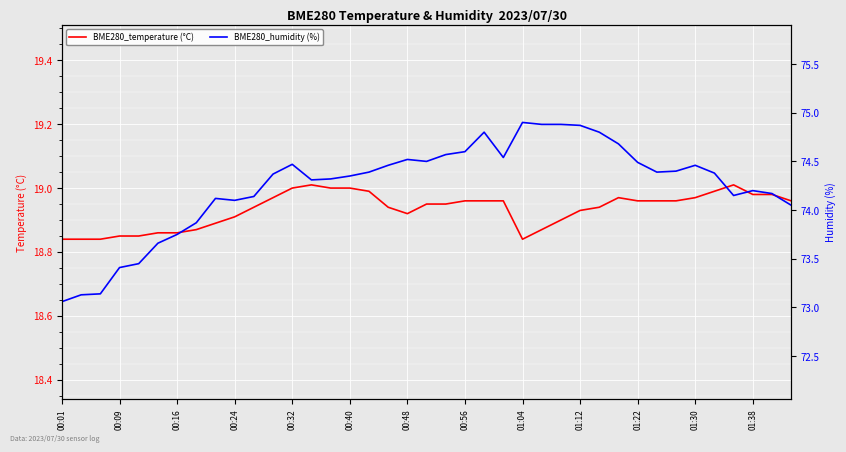

Where is BME280_humidity (%) nearest to the value 73?

00:01